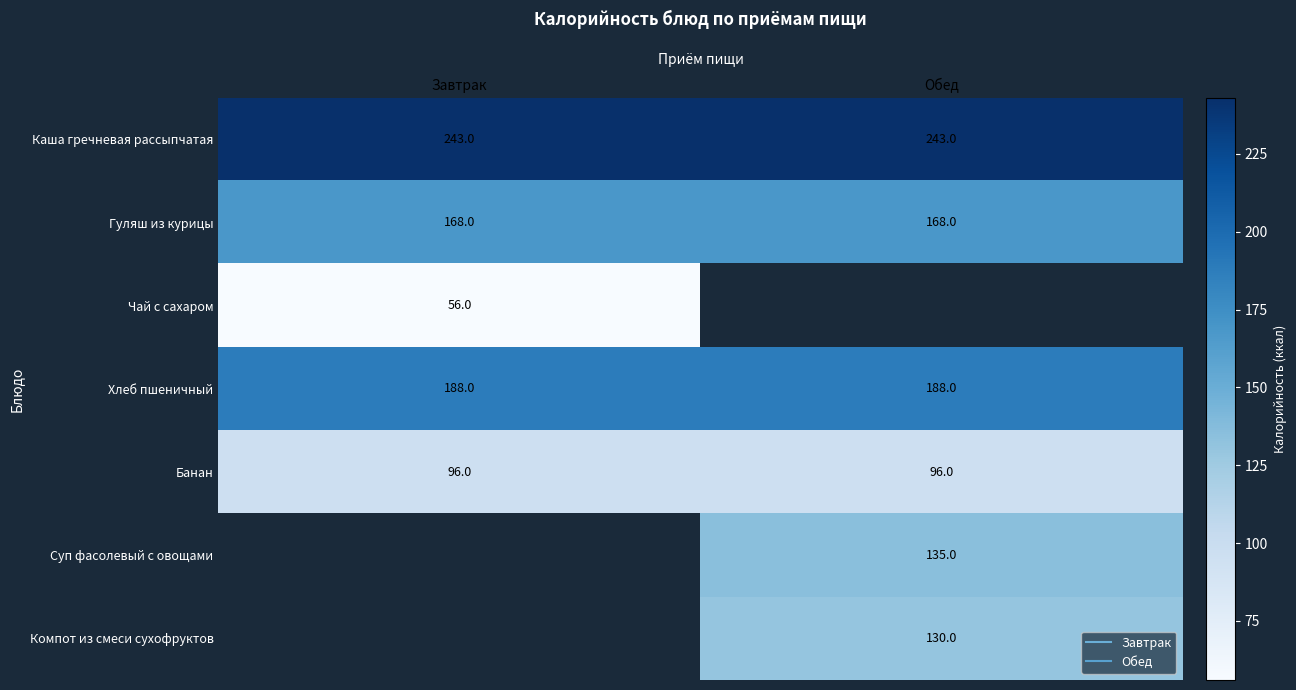

List the labels in order of Чай с сахаром value, smallest first.

Завтрак, Обед